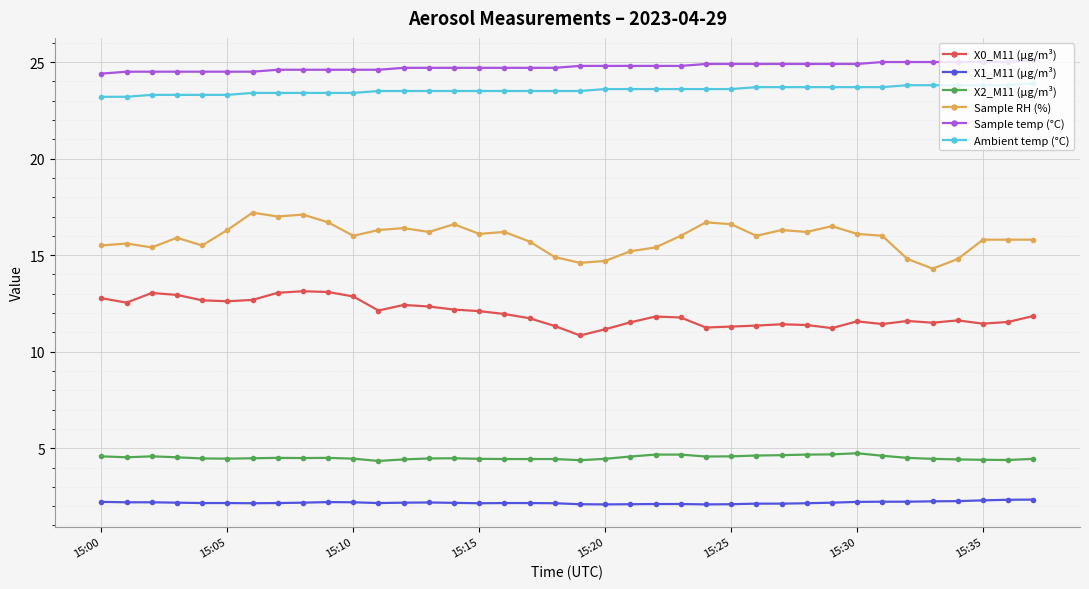

True or false: Ambient temp (°C) and X2_M11 (μg/m³) intersect in this chart.

False